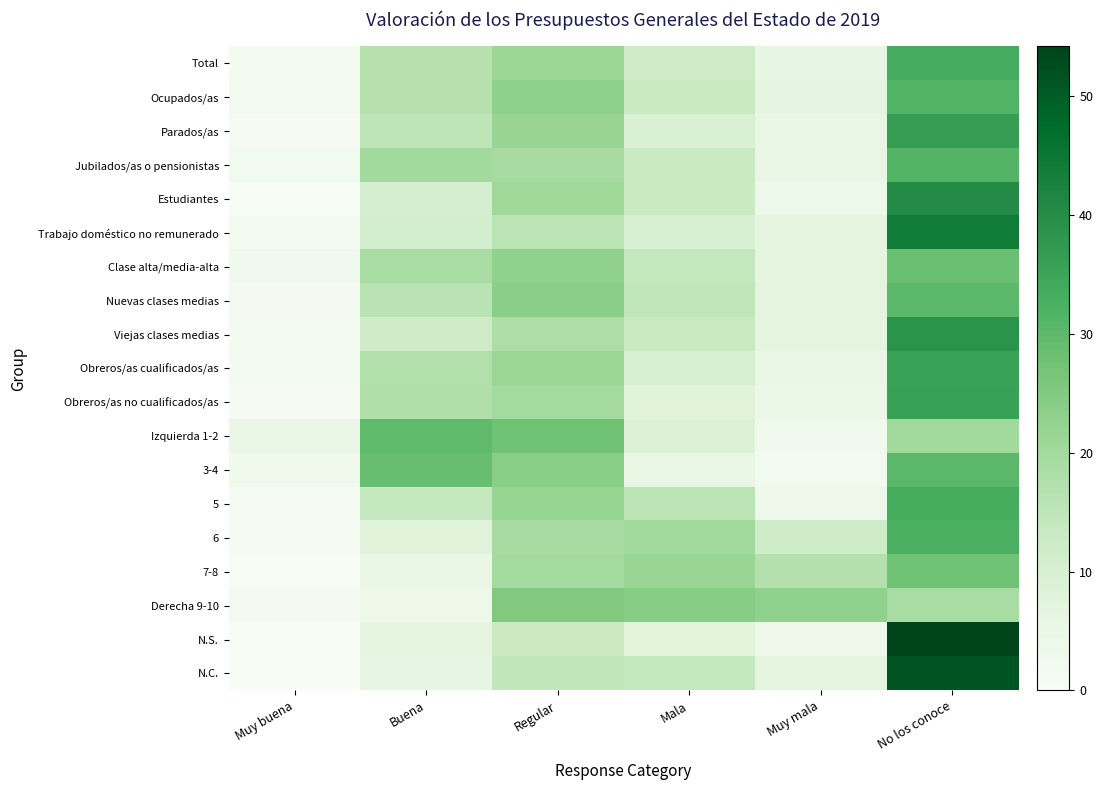

At which category does the chart reach its minimum across all series?

Muy buena